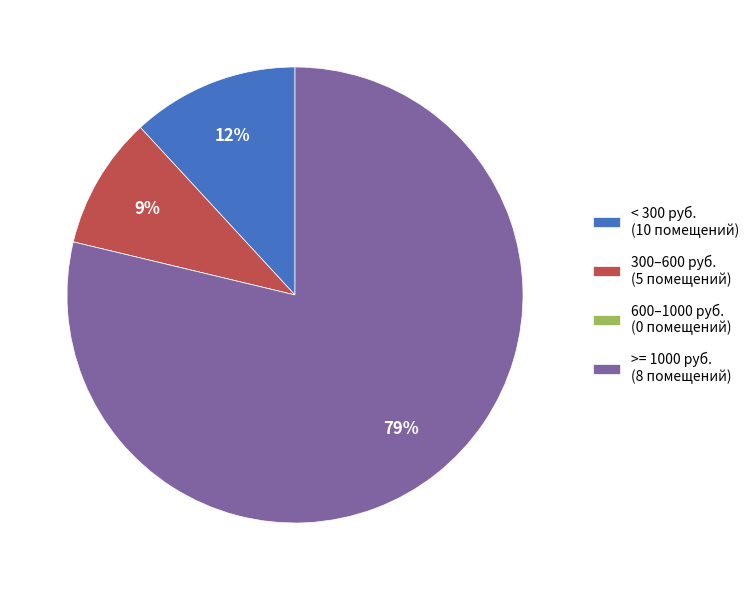

The 300–600 руб. (5 помещений) slice represents 4% of the pie. True or false?

False